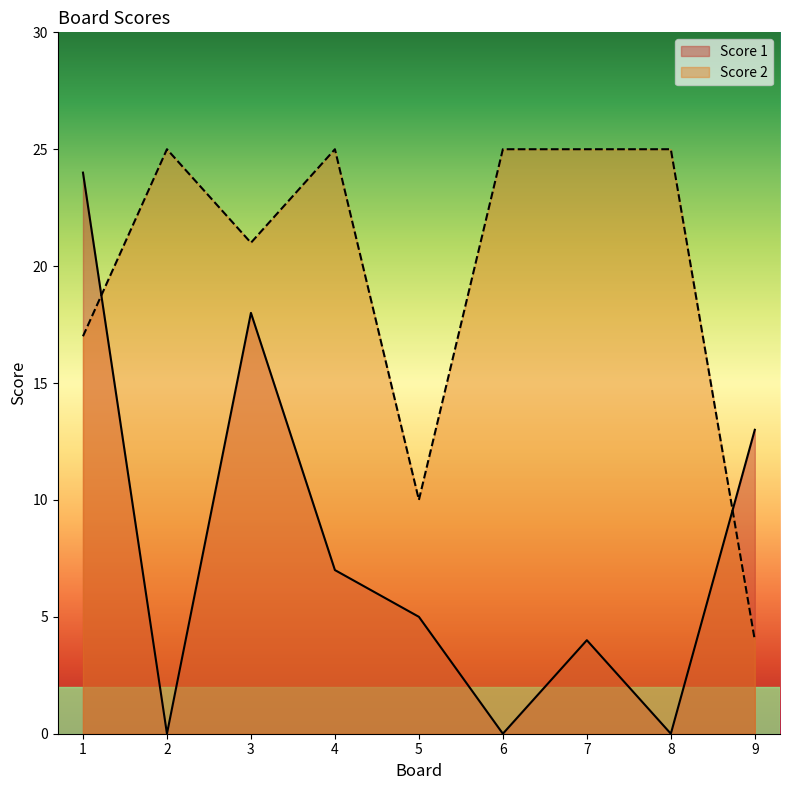

True or false: Score 1 has a value of 31 at 3.

False